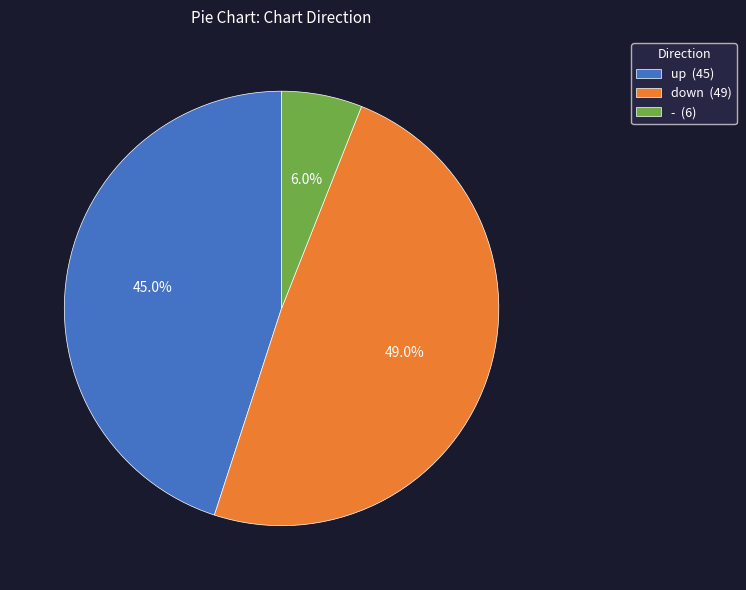

What is the ratio of the value at up (45) to the value at down (49)?

0.9